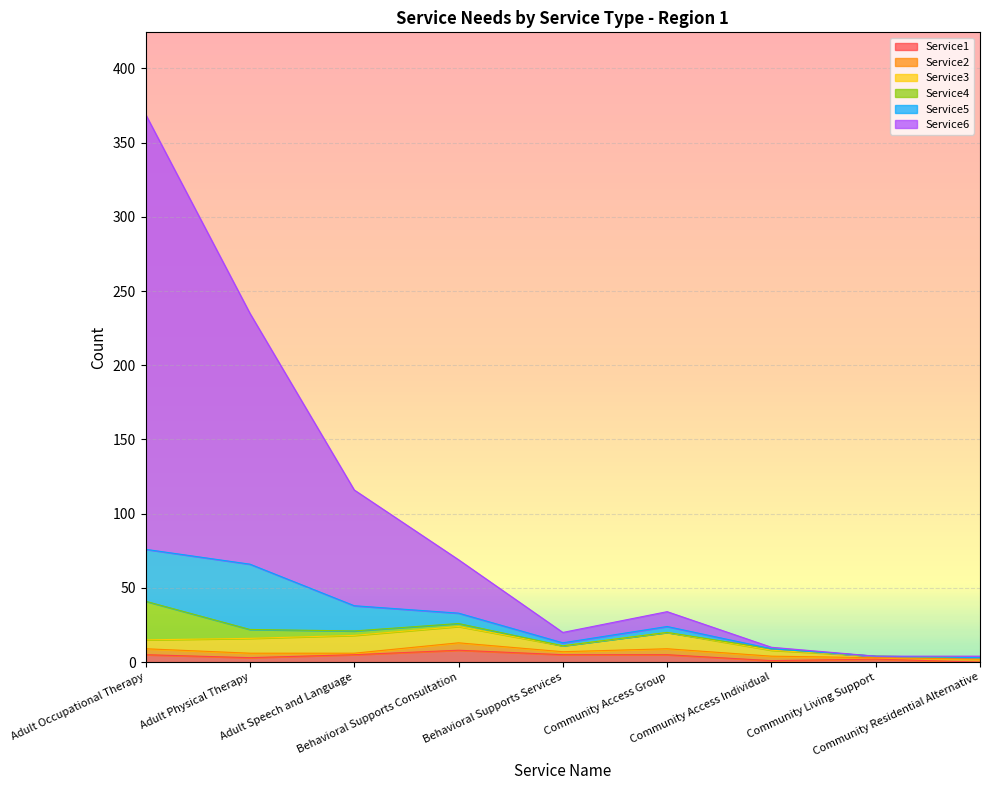

How many values in the Service2 series exceed 3?

4